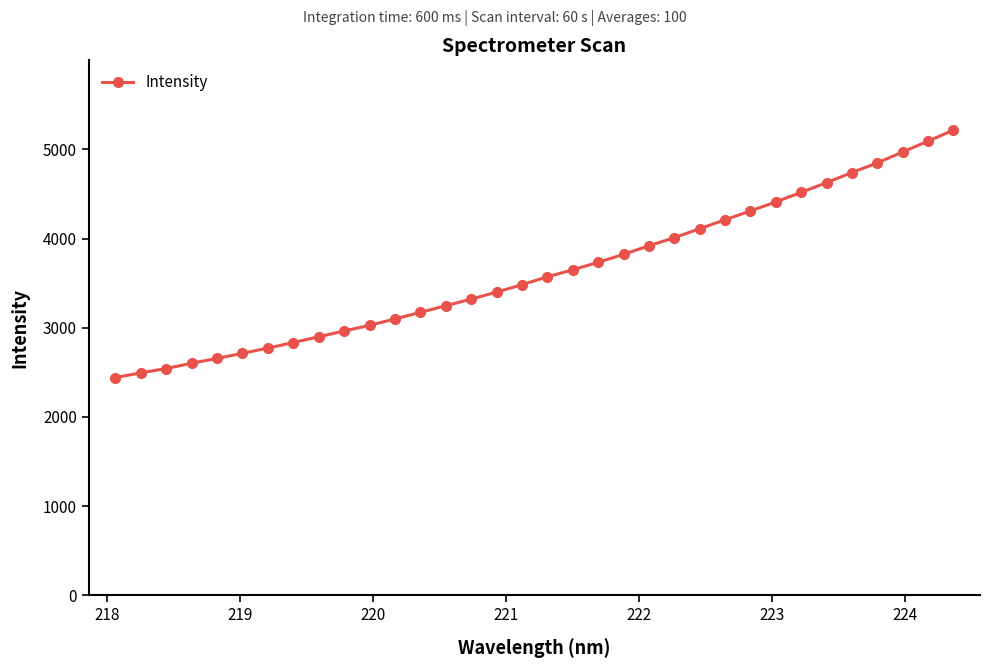

What is the average value?

3630.7